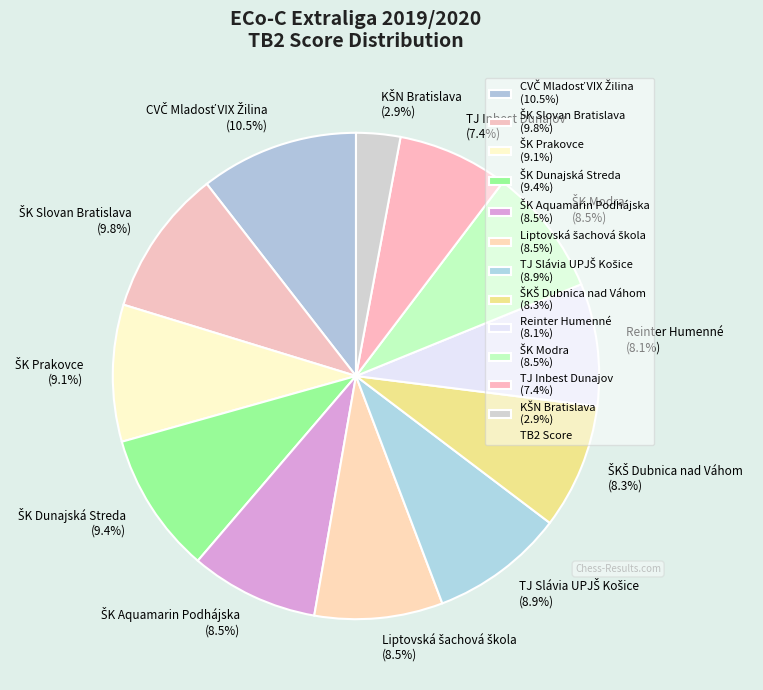

Does any single category account for the majority?

No